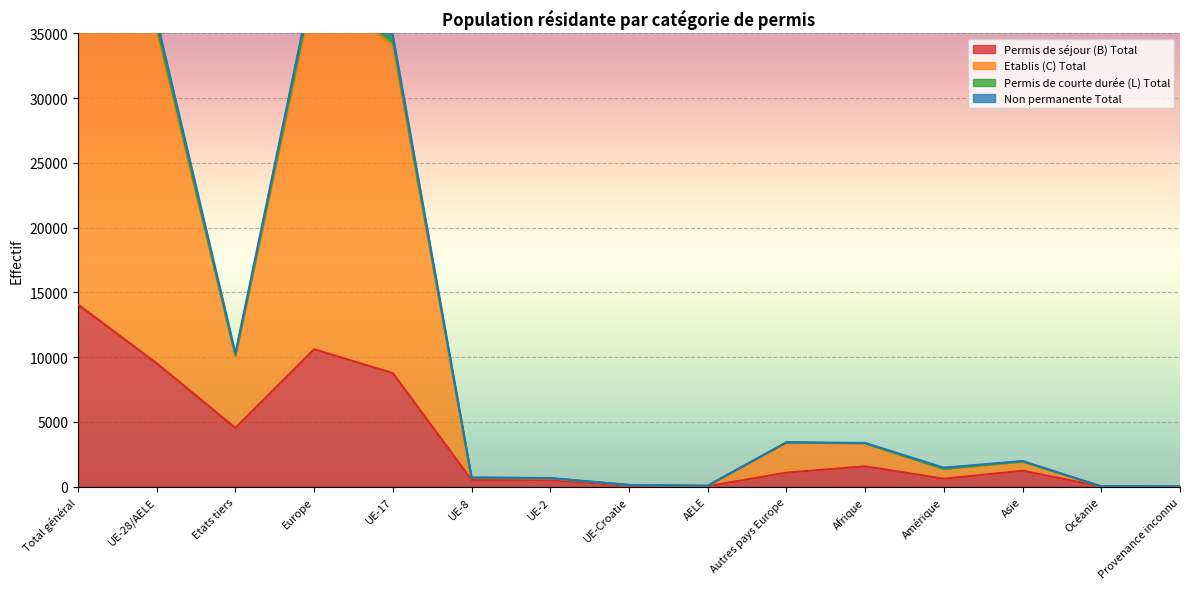

What is the value of the Permis de séjour (B) Total point at the 1st from the left?

14061